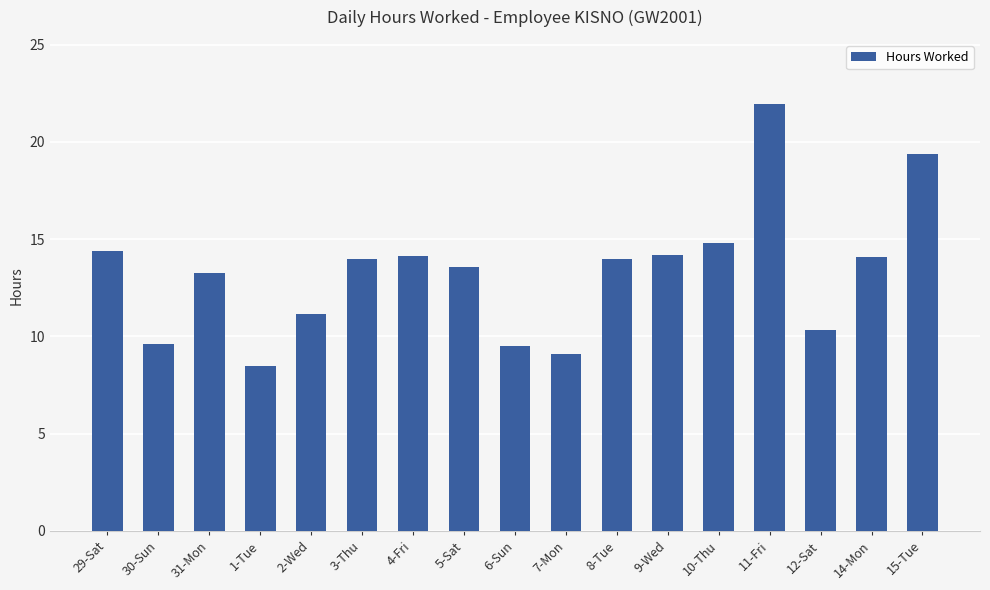

Where does the data first go above 13?

29-Sat